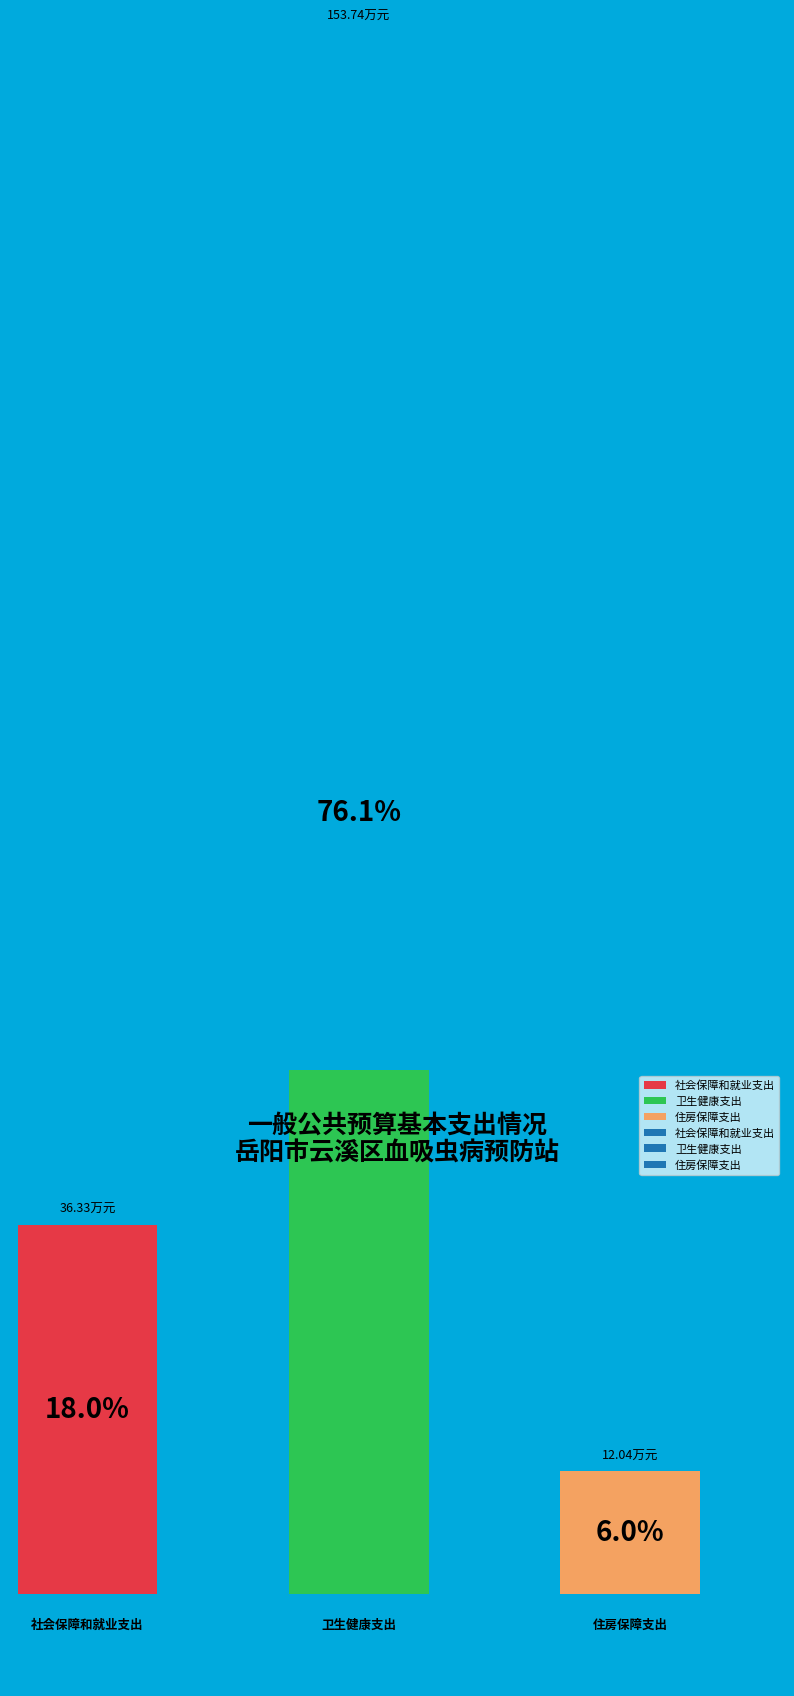

Is 住房保障支出 the majority of the pie?

No